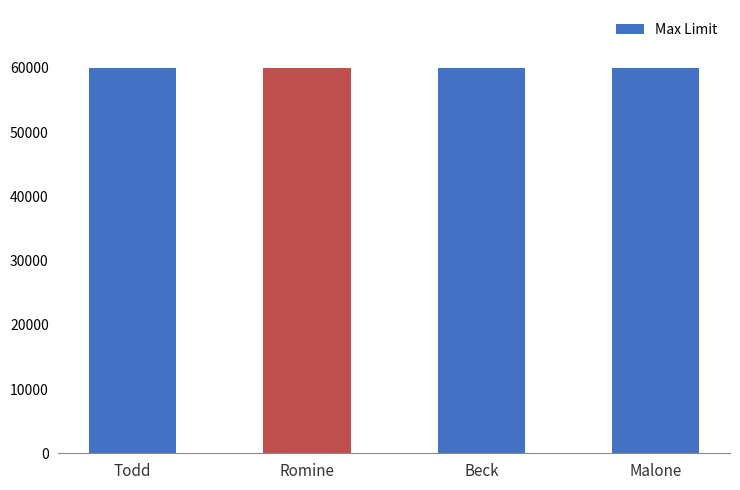

Are the bars horizontal?

No